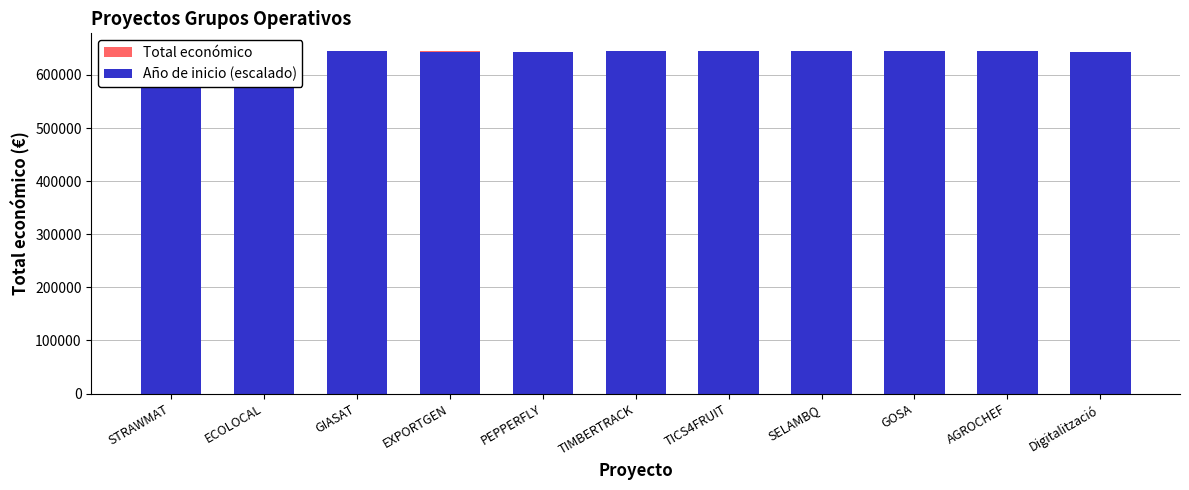

Which series has the widest spread of values?

Total económico